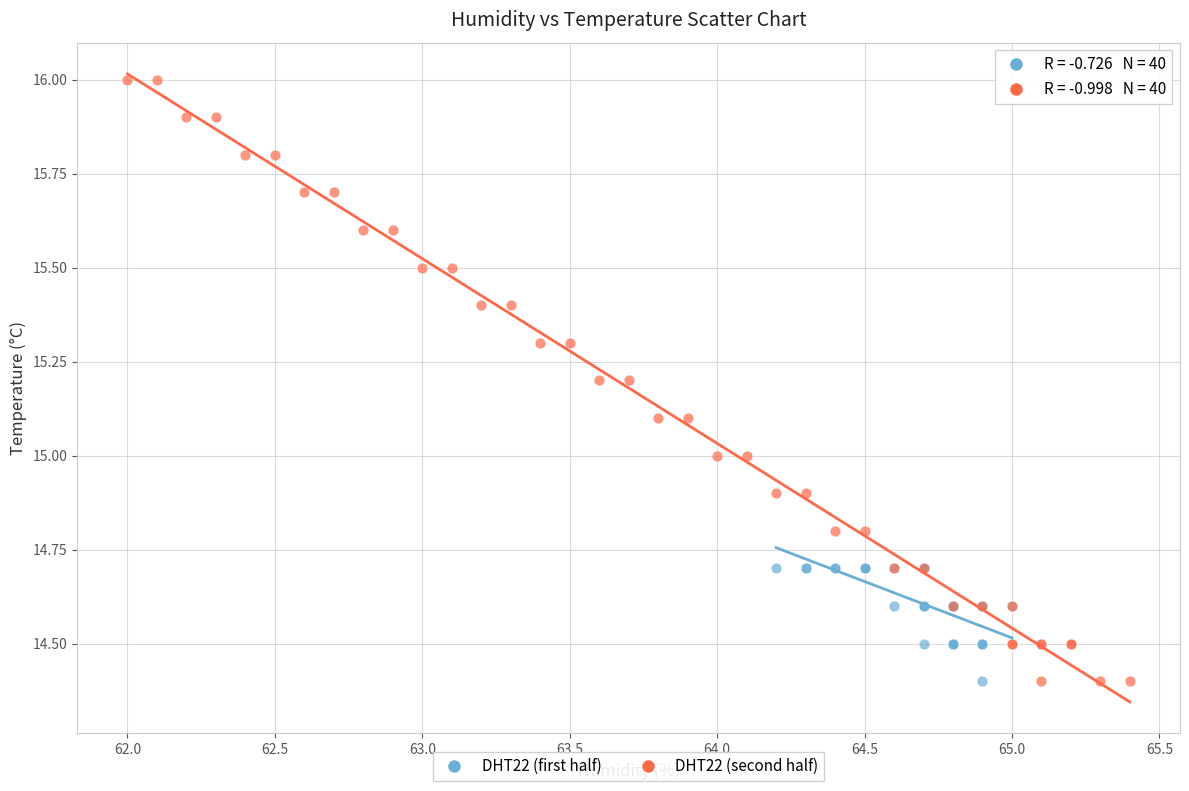

Which series has the widest spread of Y values?

DHT22 (second half)